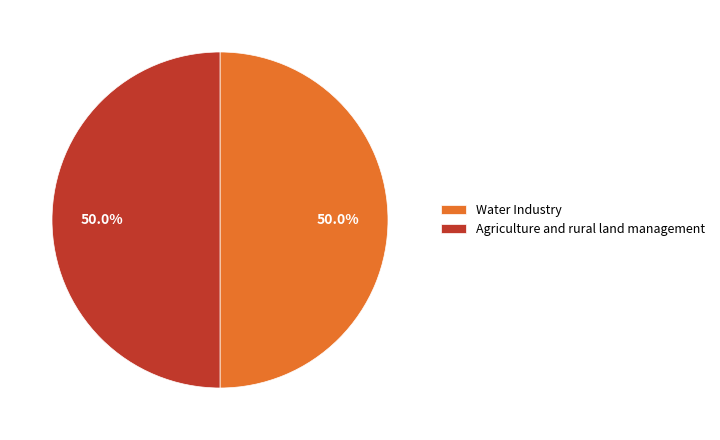

What is the total percentage of Agriculture and rural land management and Water Industry?

100.0%